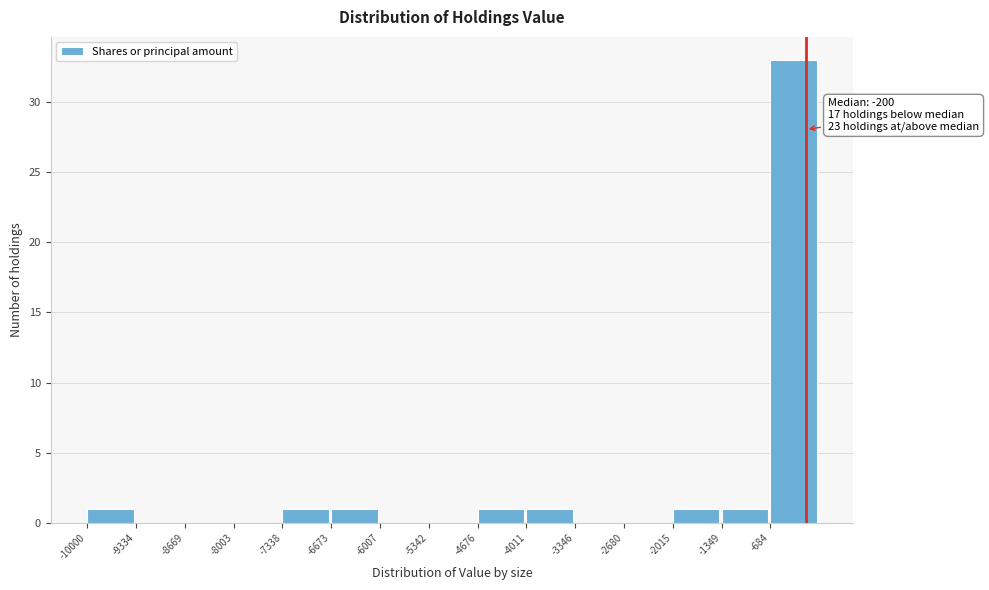

Over which range of the x-axis is the bar tallest?

-700 to 0